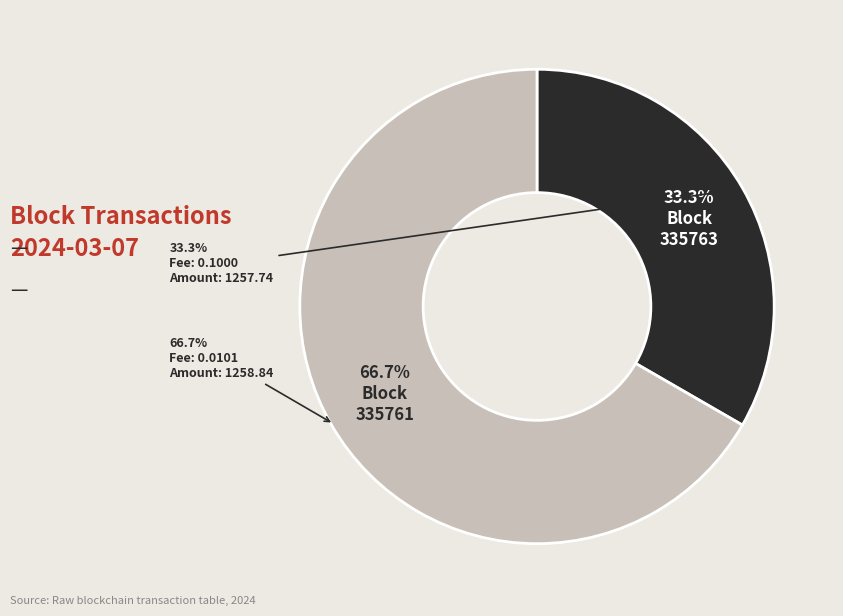

To the nearest percent, what is the combined percentage of 335761 and 335763?

100%